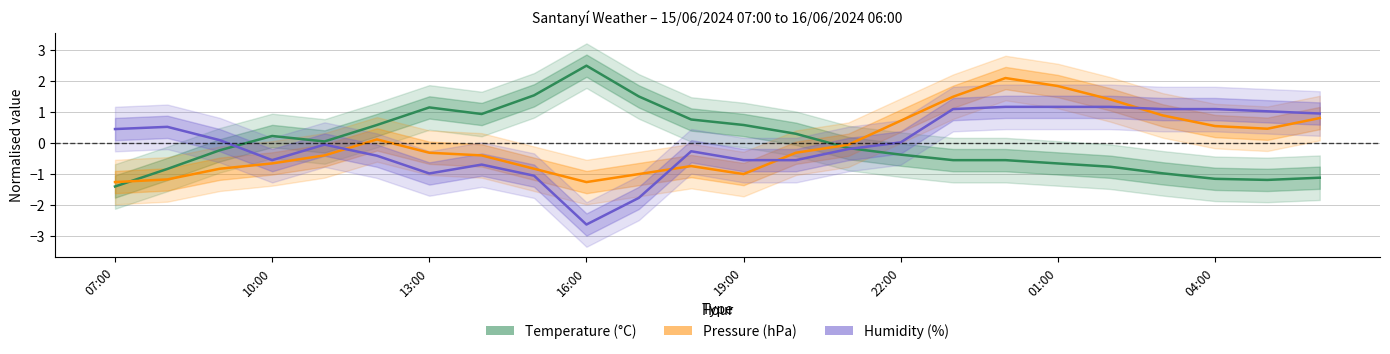

List the series in order of their peak value, lowest first.

Humidity (%), Pressure (hPa), Temperature (°C)